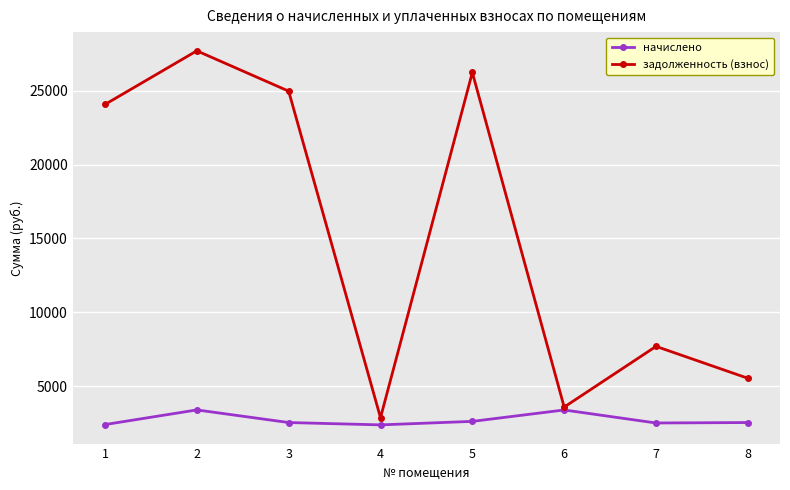

Which series has the largest range (max minus min)?

задолженность (взнос)